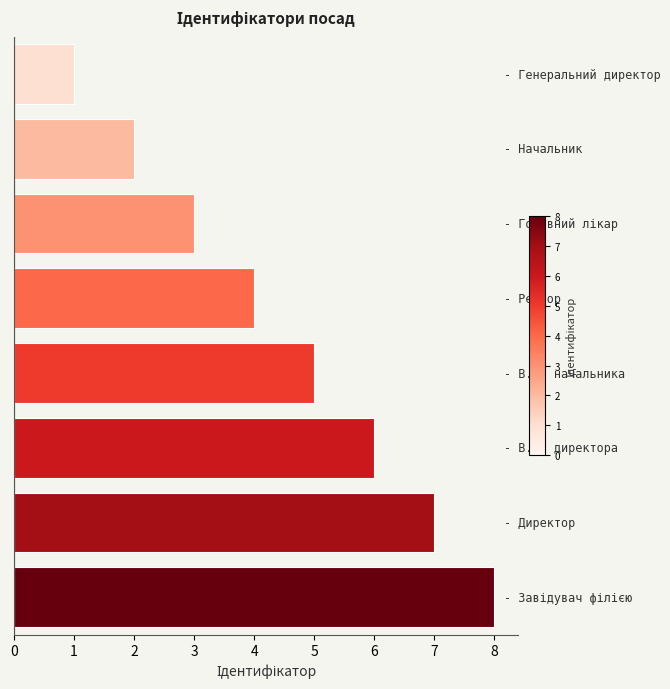

What is the difference between the second highest and second lowest values?

5